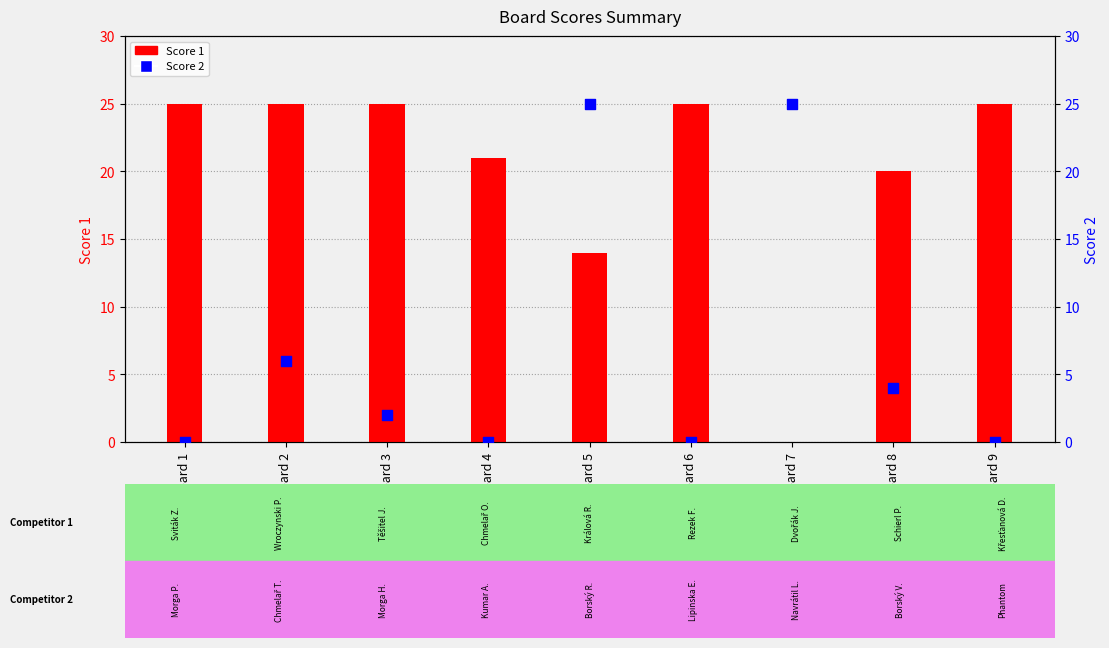

What is the total value across all series at Board 8?

24